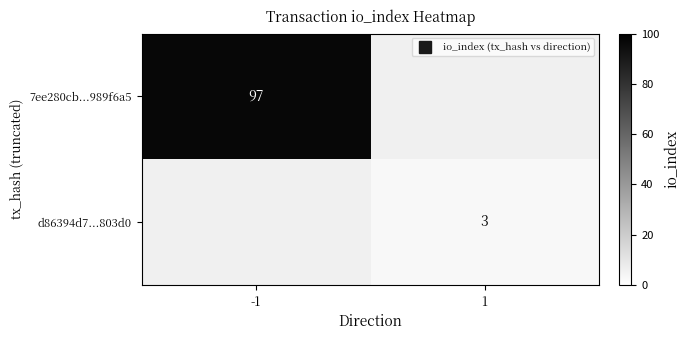

The 7ee280cb...989f6a5 series shows 97.0 at -1. True or false?

True